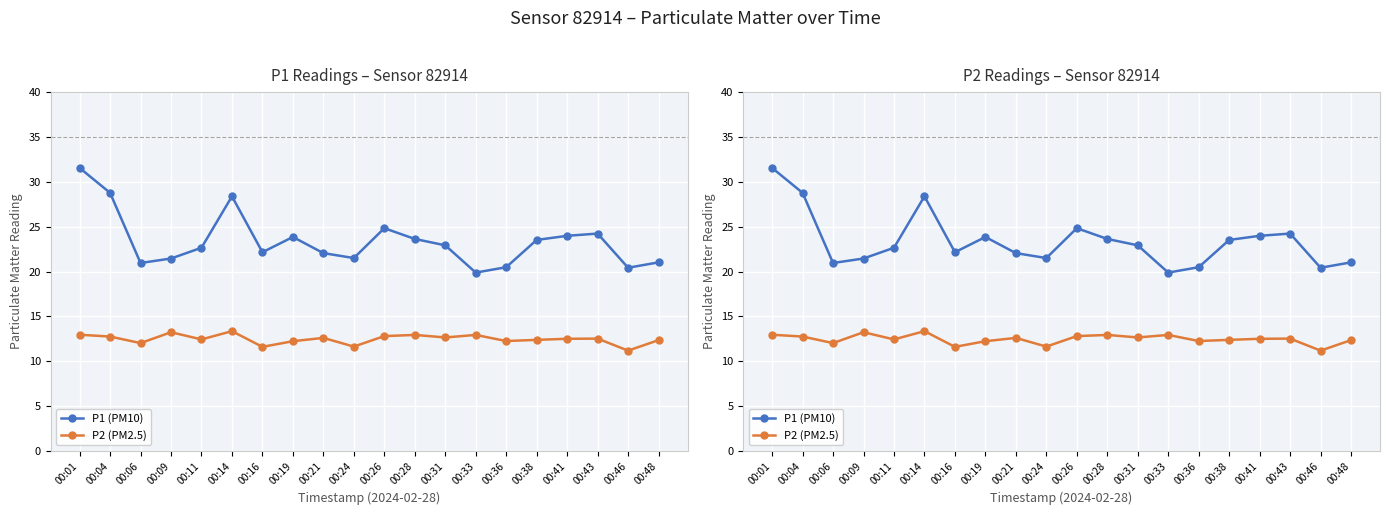

At how many categories does at least one series exceed 25?

3